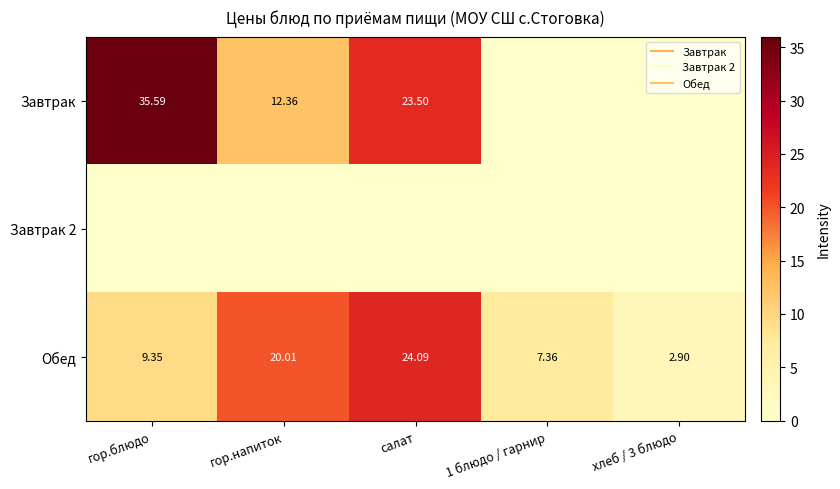

List the series in order of their peak value, highest first.

Завтрак, Обед, Завтрак 2